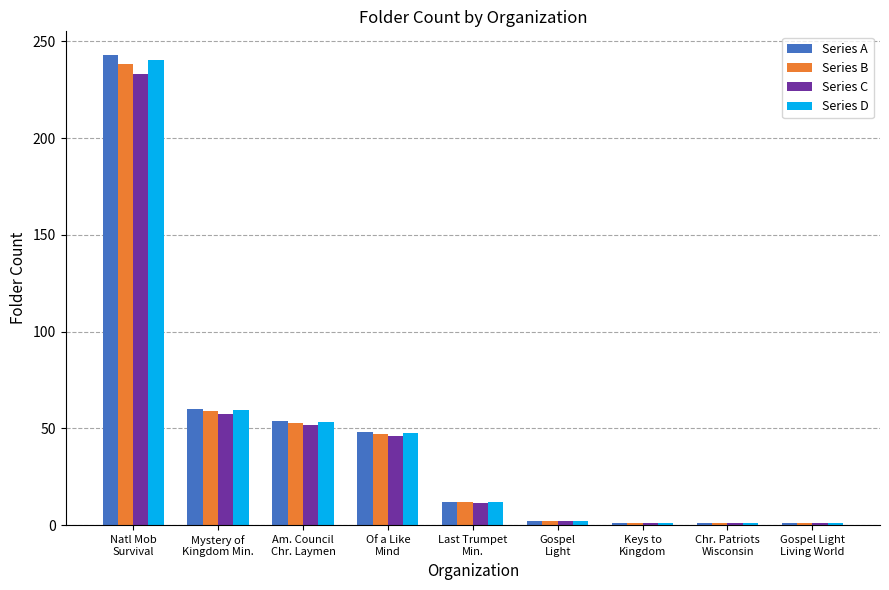

Which series has the widest spread of values?

Series A